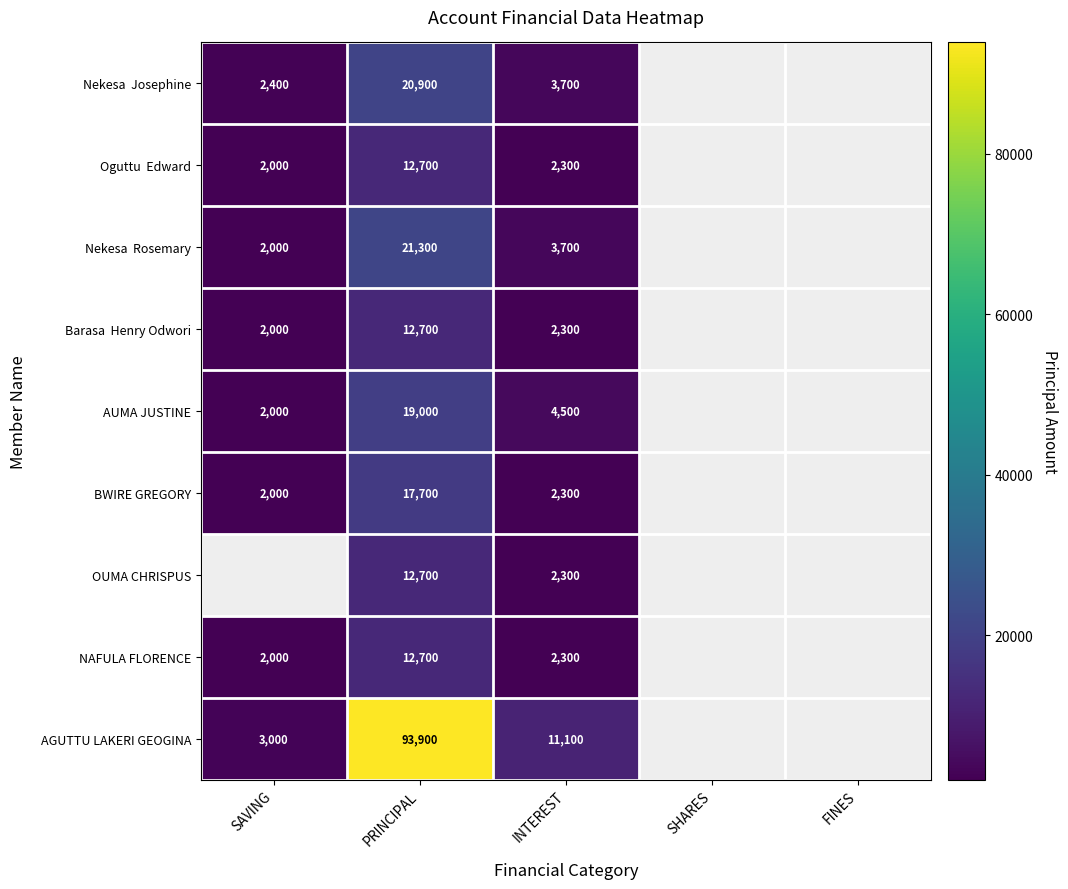

The NAFULA FLORENCE series shows 12700 at PRINCIPAL. True or false?

True